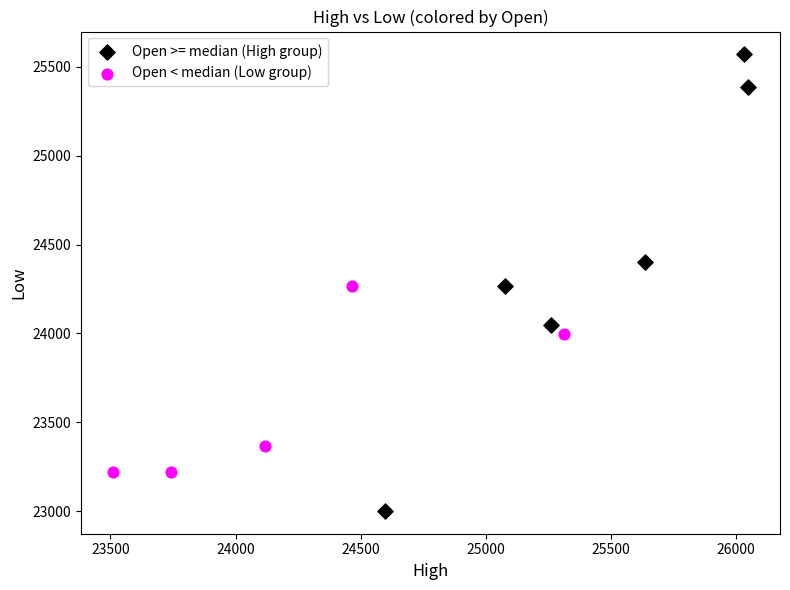

Which series contains the lowest Y value?

Open >= median (High group)